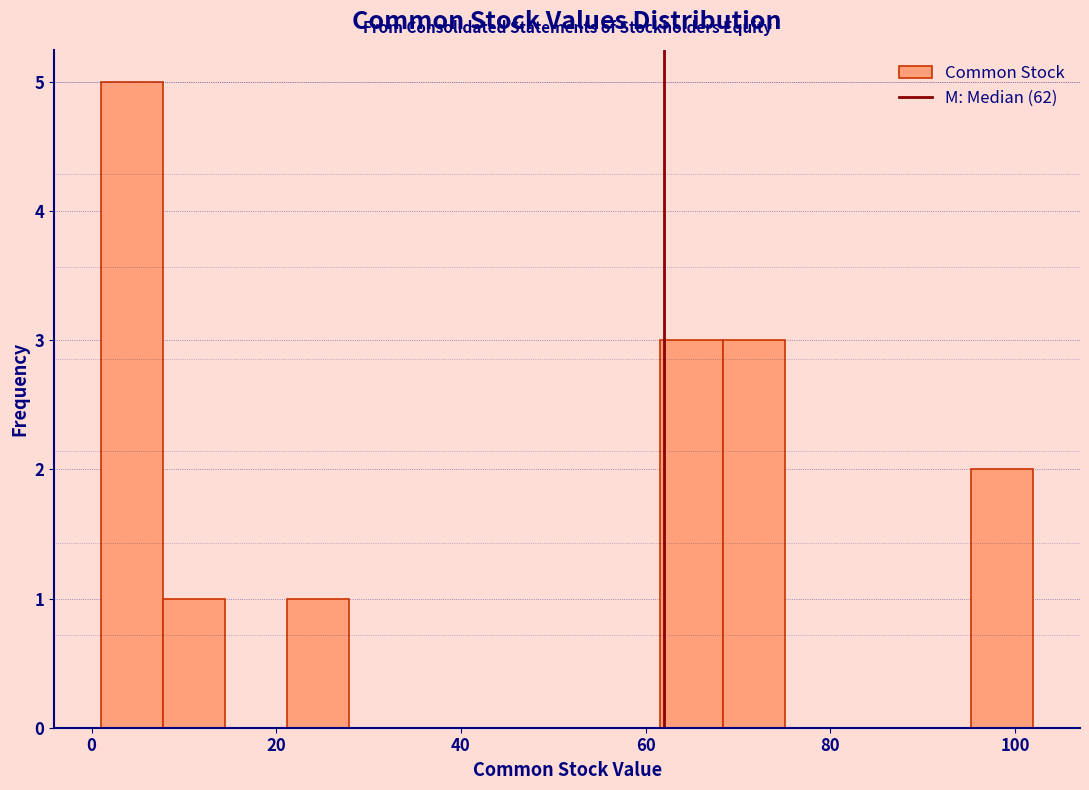

Around what value on the x-axis is the tallest bar? Give the approximate position of its centre, as read against the axis.

4